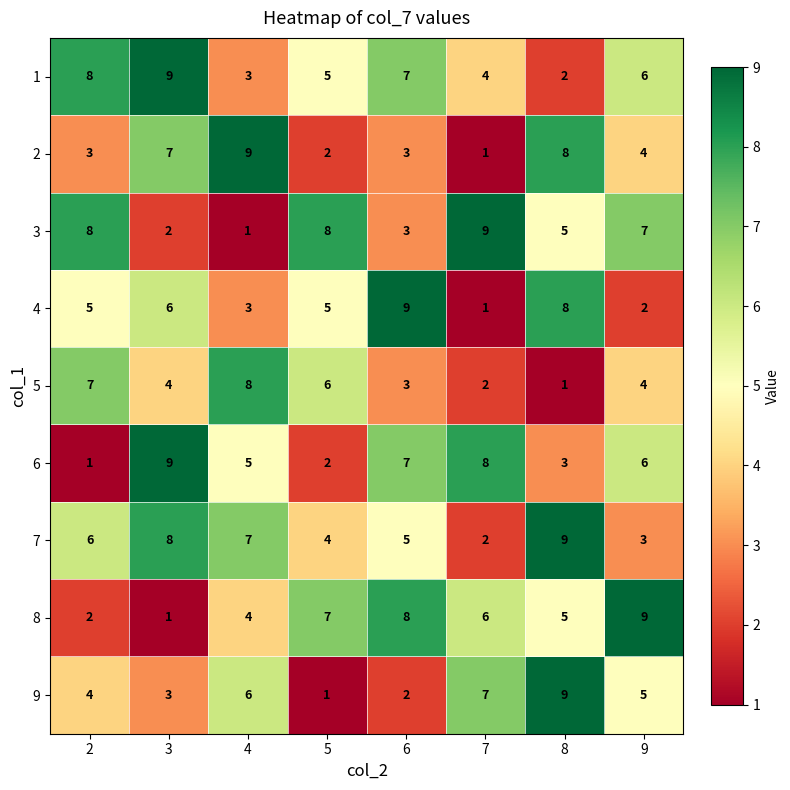

Rank the categories by 8 value from lowest to highest.

3, 2, 4, 8, 7, 5, 6, 9